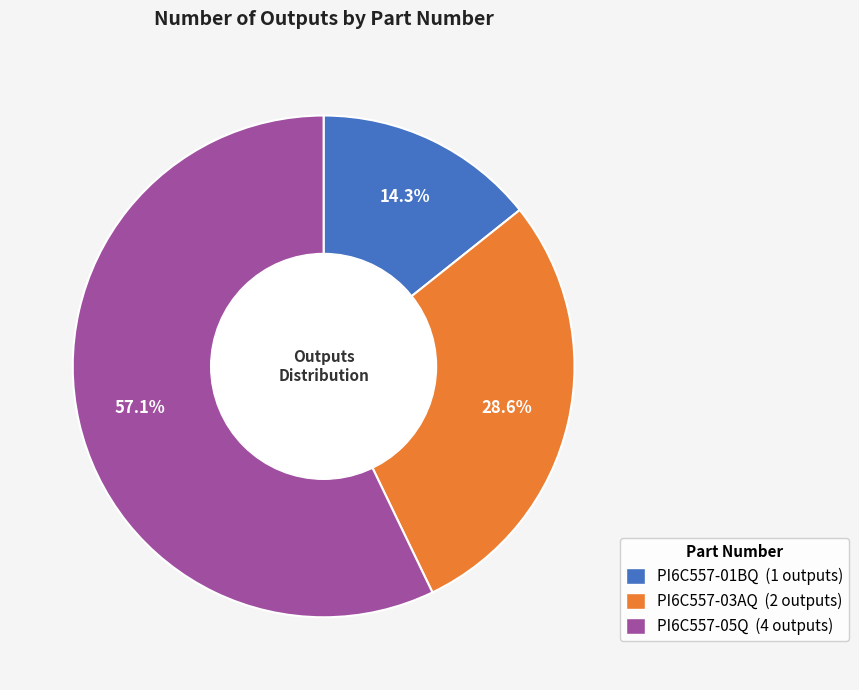

What is the largest slice in the pie chart?

PI6C557-05Q